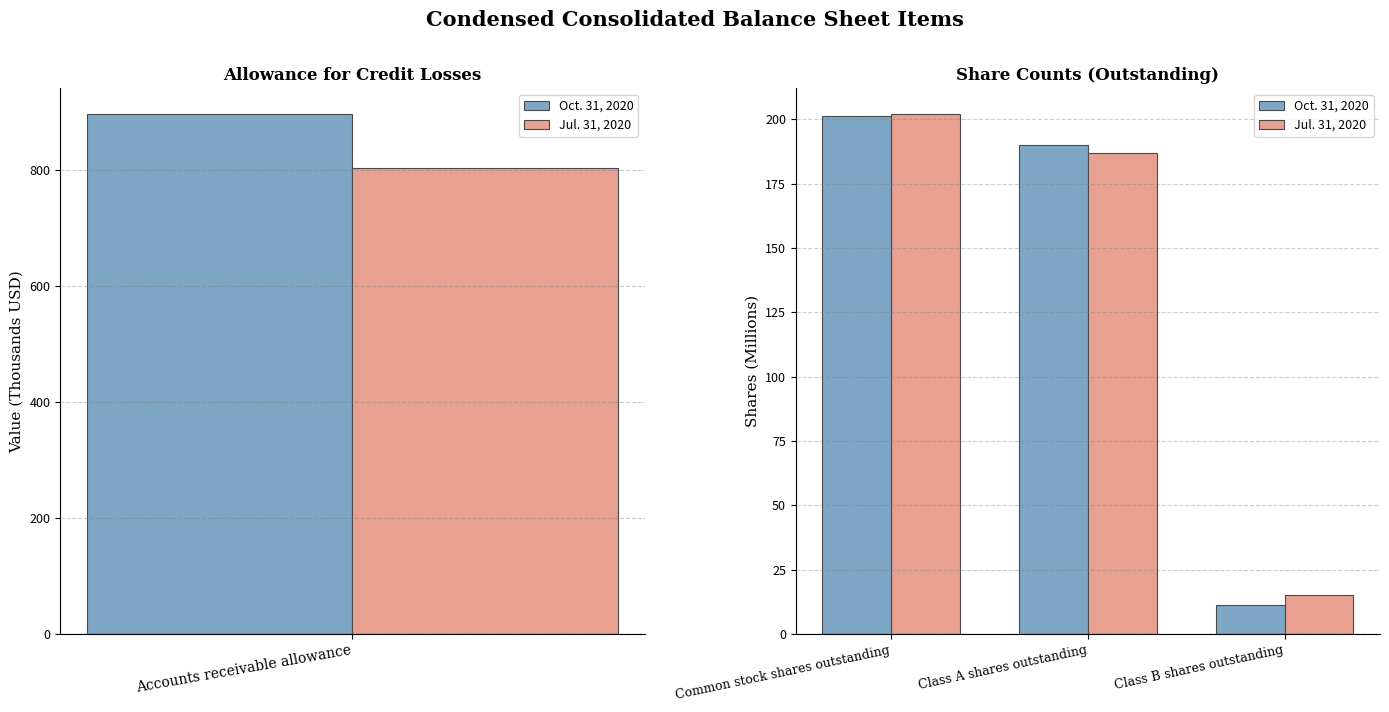

Where is Oct. 31, 2020 nearest to the value 106?

Class A shares outstanding